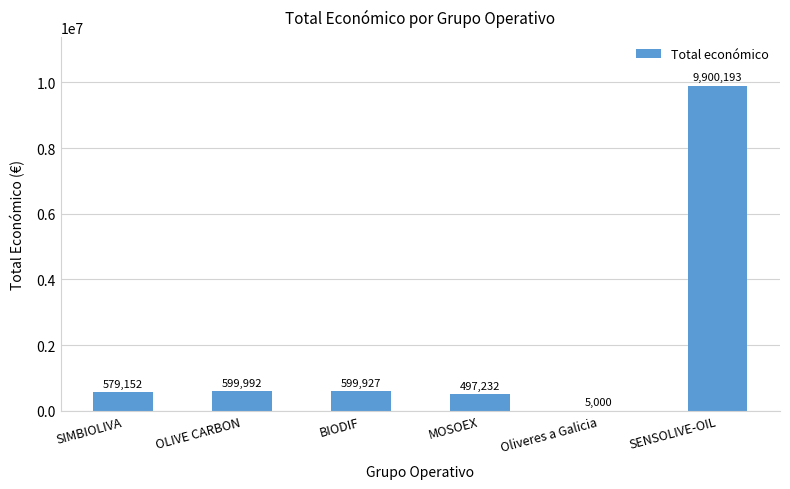

Which category has the highest value across all series?

SENSOLIVE-OIL